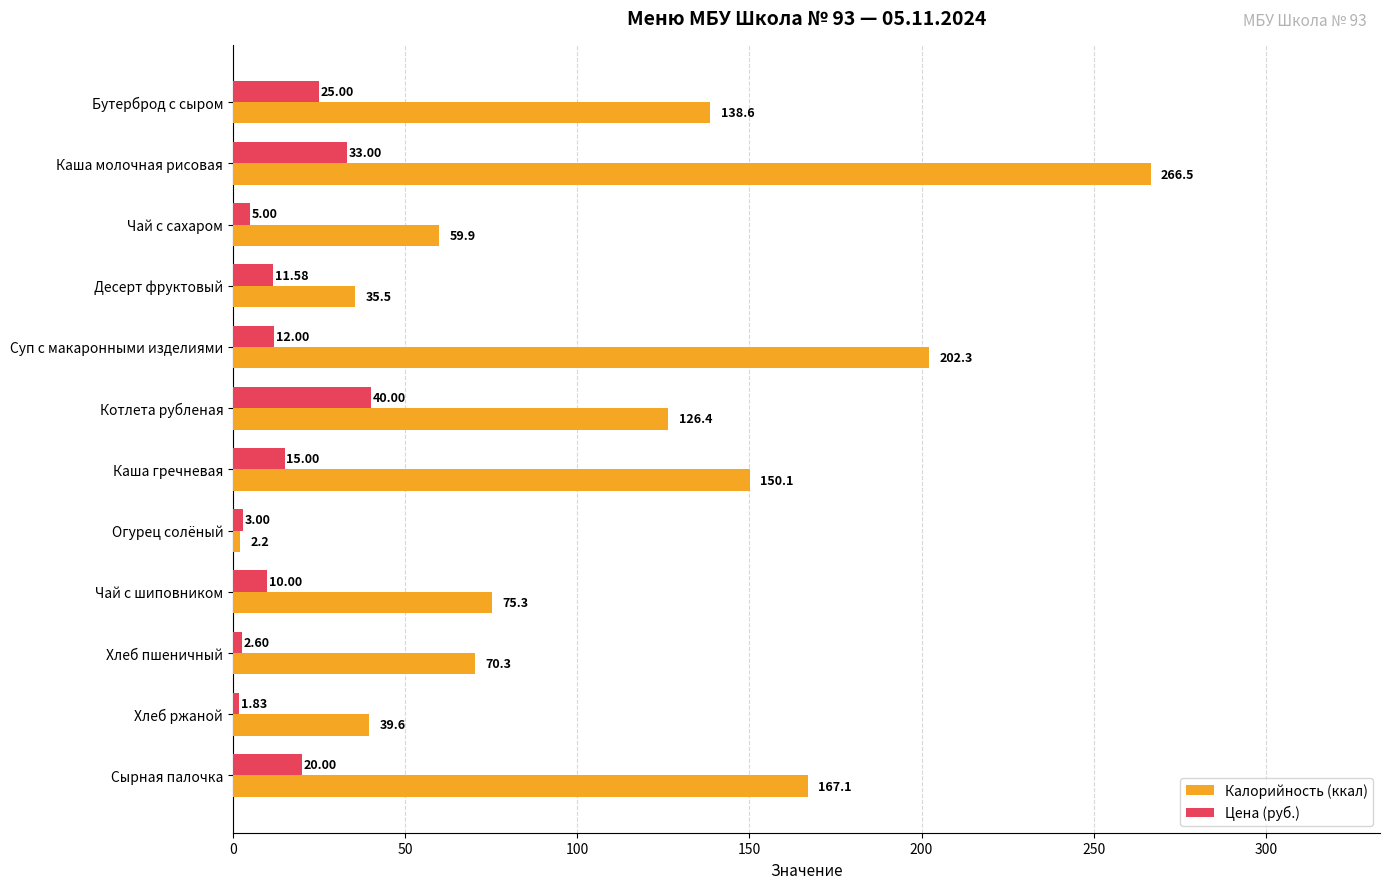

Rank the series by their average value, from highest to lowest.

Калорийность (ккал), Цена (руб.)